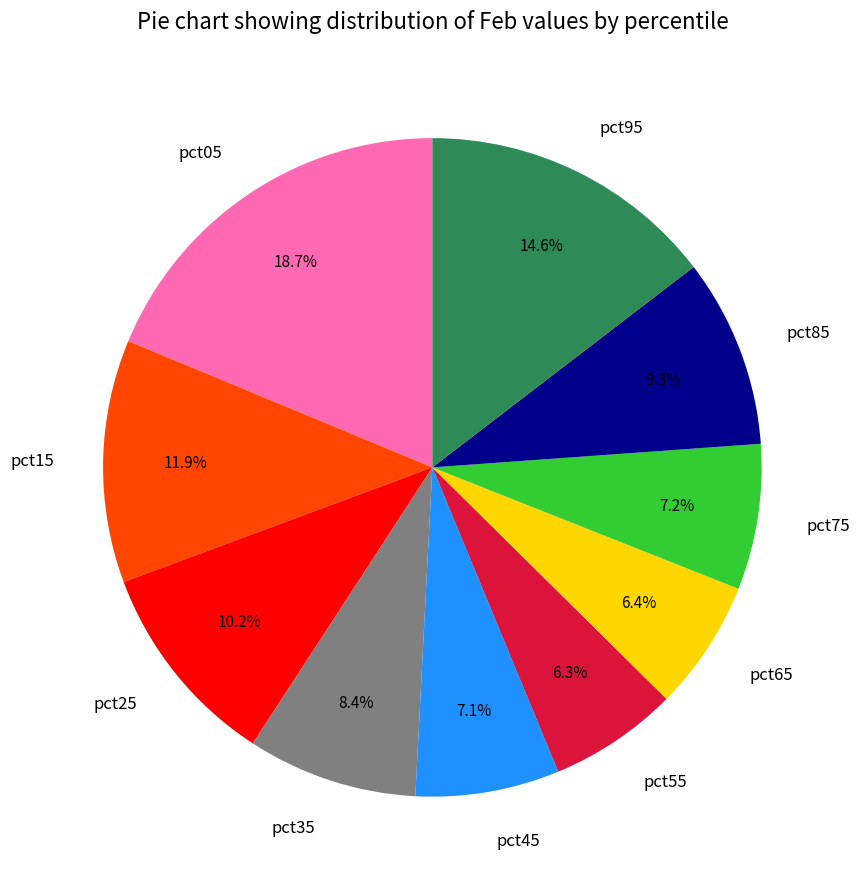

To the nearest percent, what is the combined percentage of pct15 and pct65?

18%